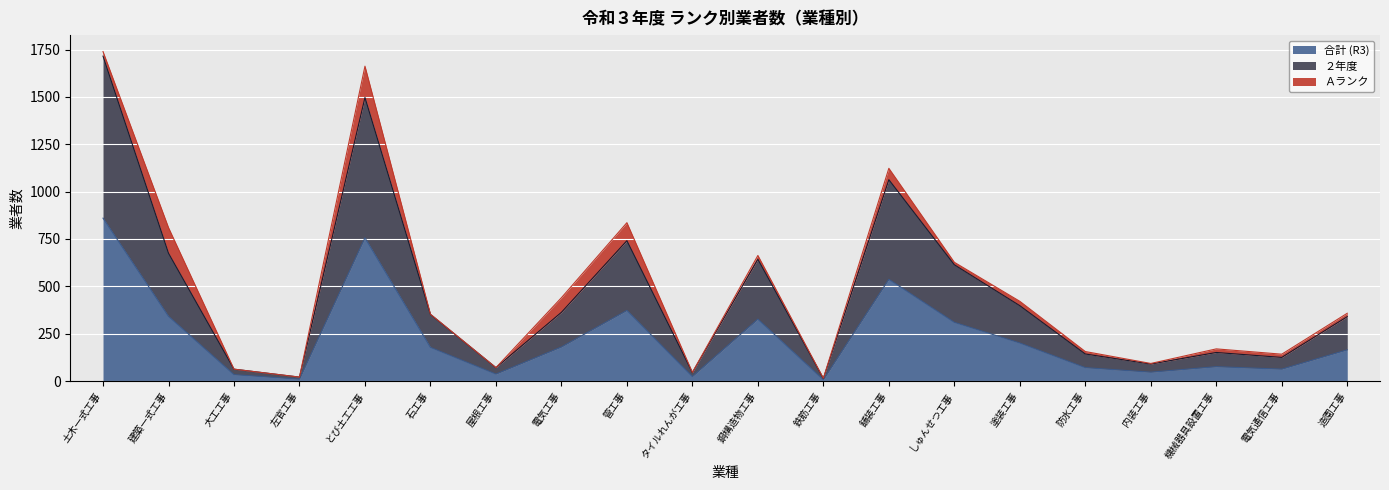

True or false: 合計 (R3) and ２年度 cross at least once.

False